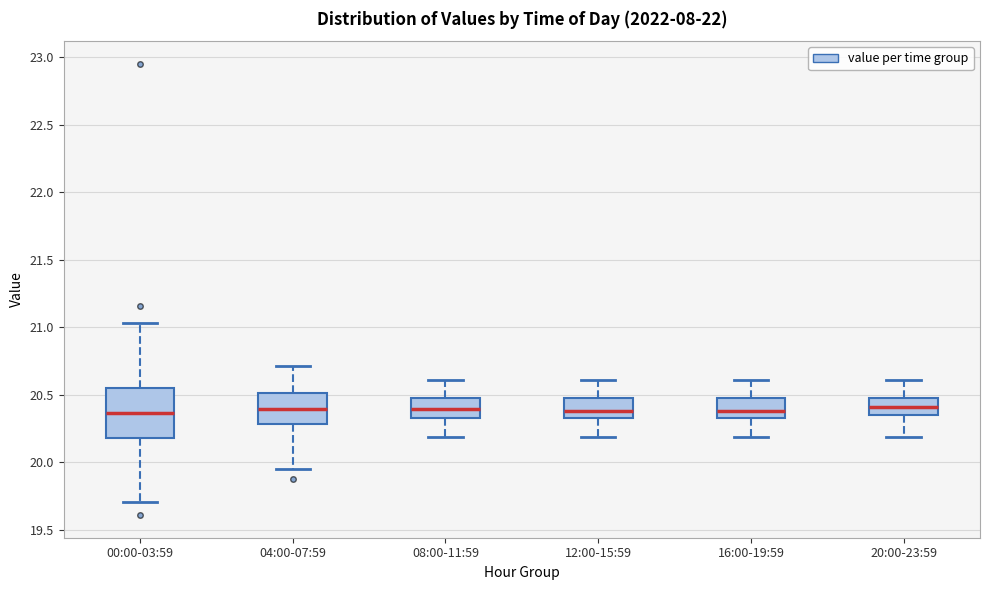

Which box is the tallest, from its lower edge to its upper edge?

00:00-03:59